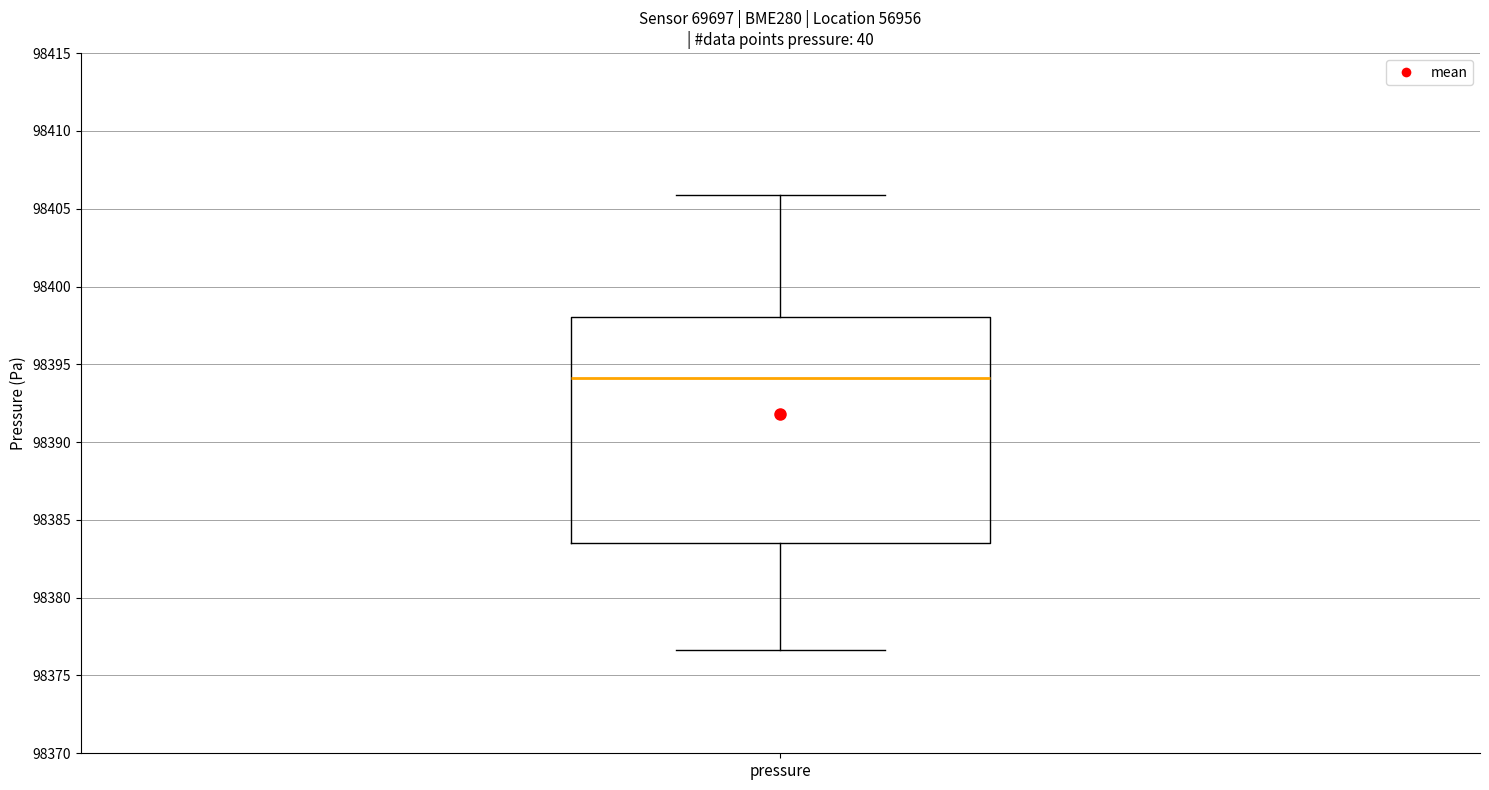

Where does the lower whisker of the box for pressure end on the y-axis? The values are not printed on the chart, so give them approximately, as read against the axis.

98376.5